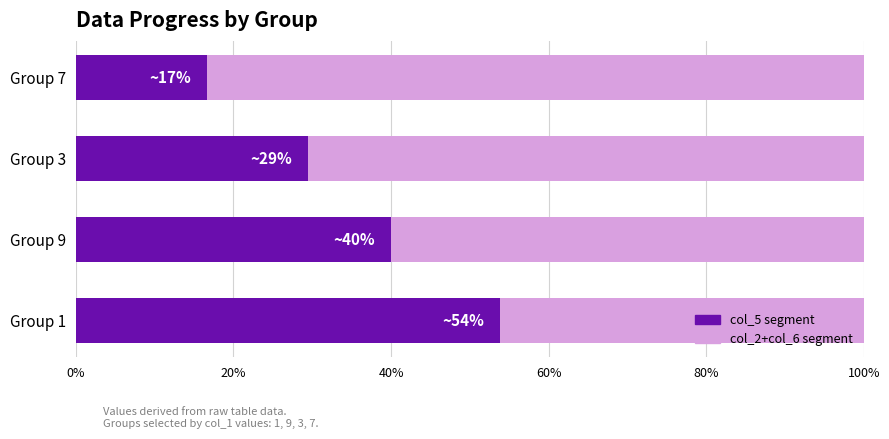

Read the col_5 segment value at Group 7.

16.7